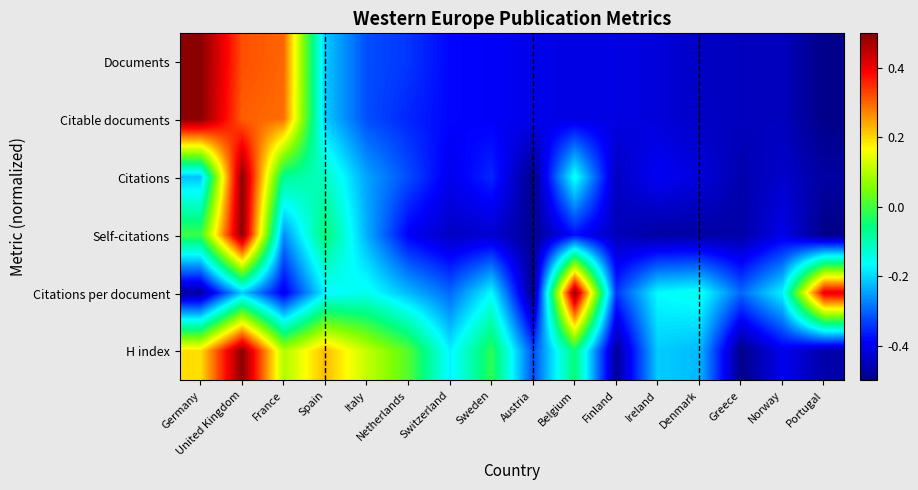

At how many categories does at least one series exceed 0?

8